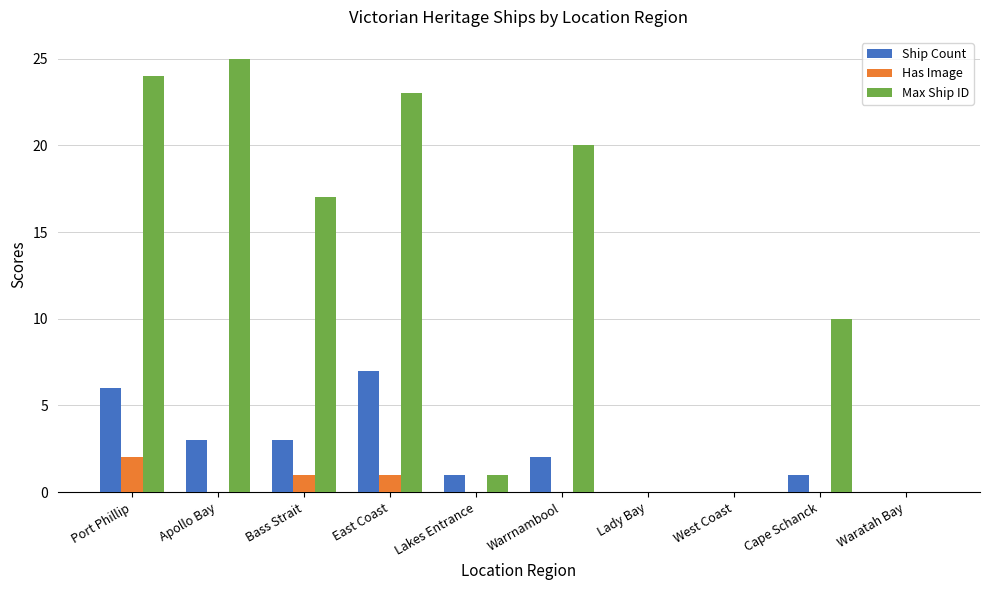

Which series has the largest total across all categories?

Max Ship ID